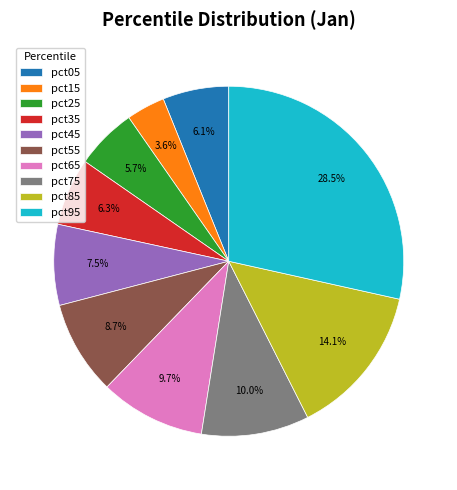

Does pct85 account for over 50% of the chart?

No